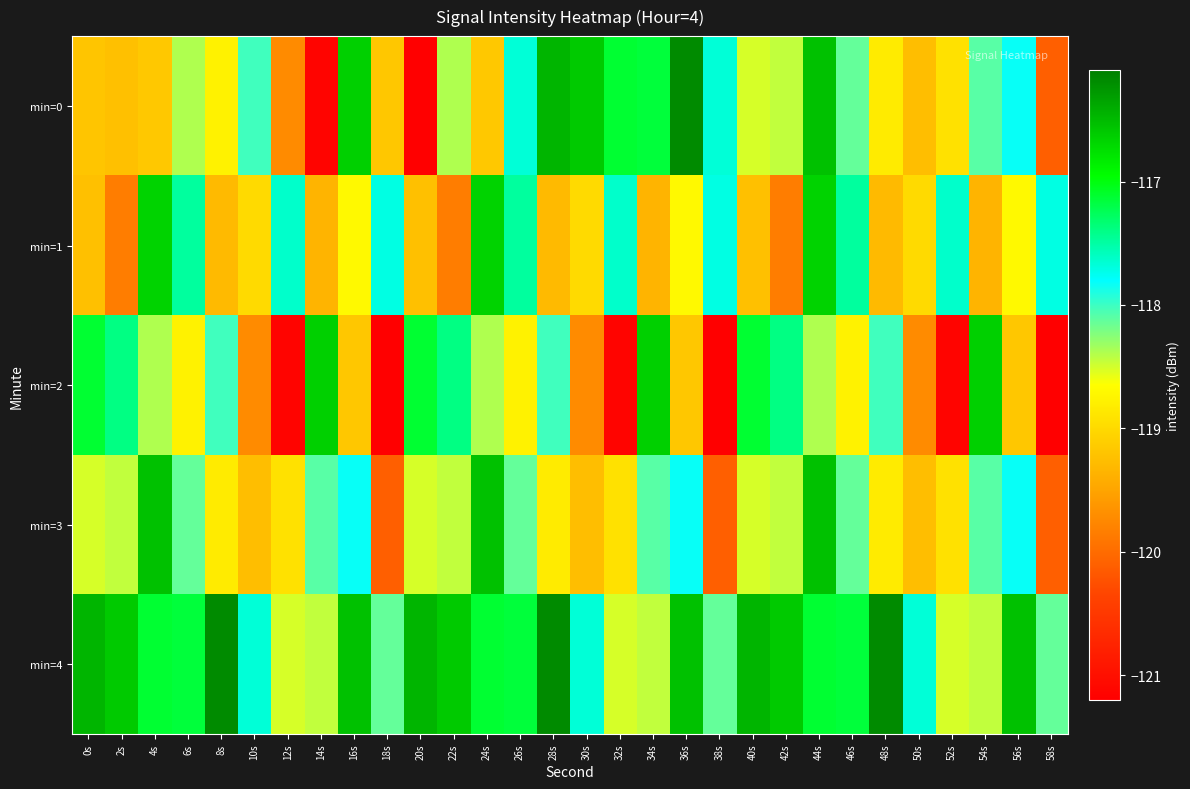

At which category does the chart reach its peak across all series?

36s